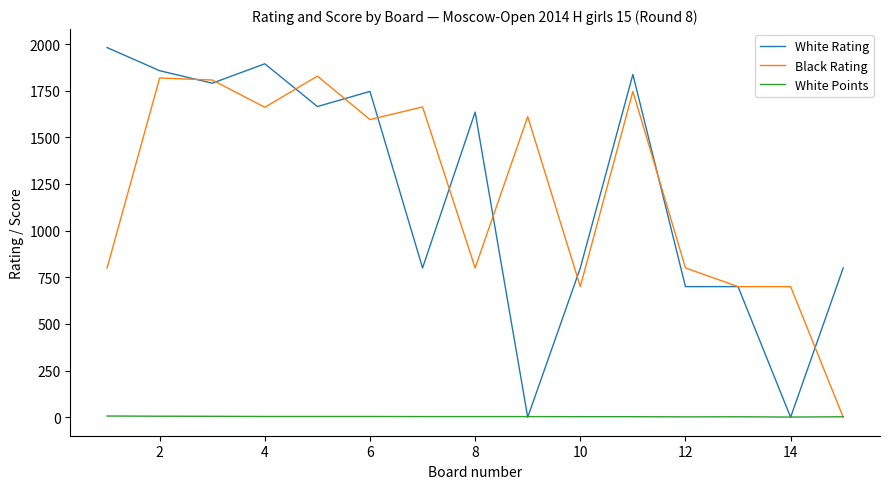

How many lines are shown in the chart?

3